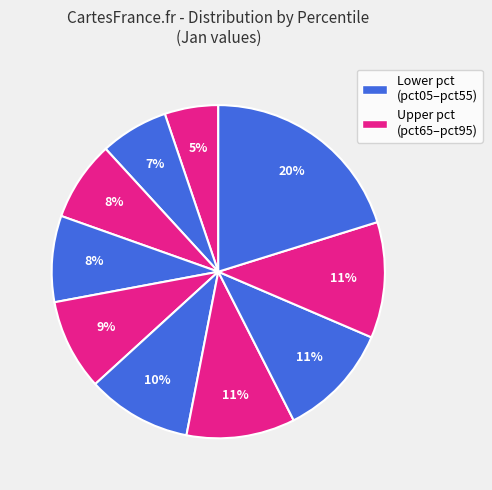

How many segments does this pie chart have?

10